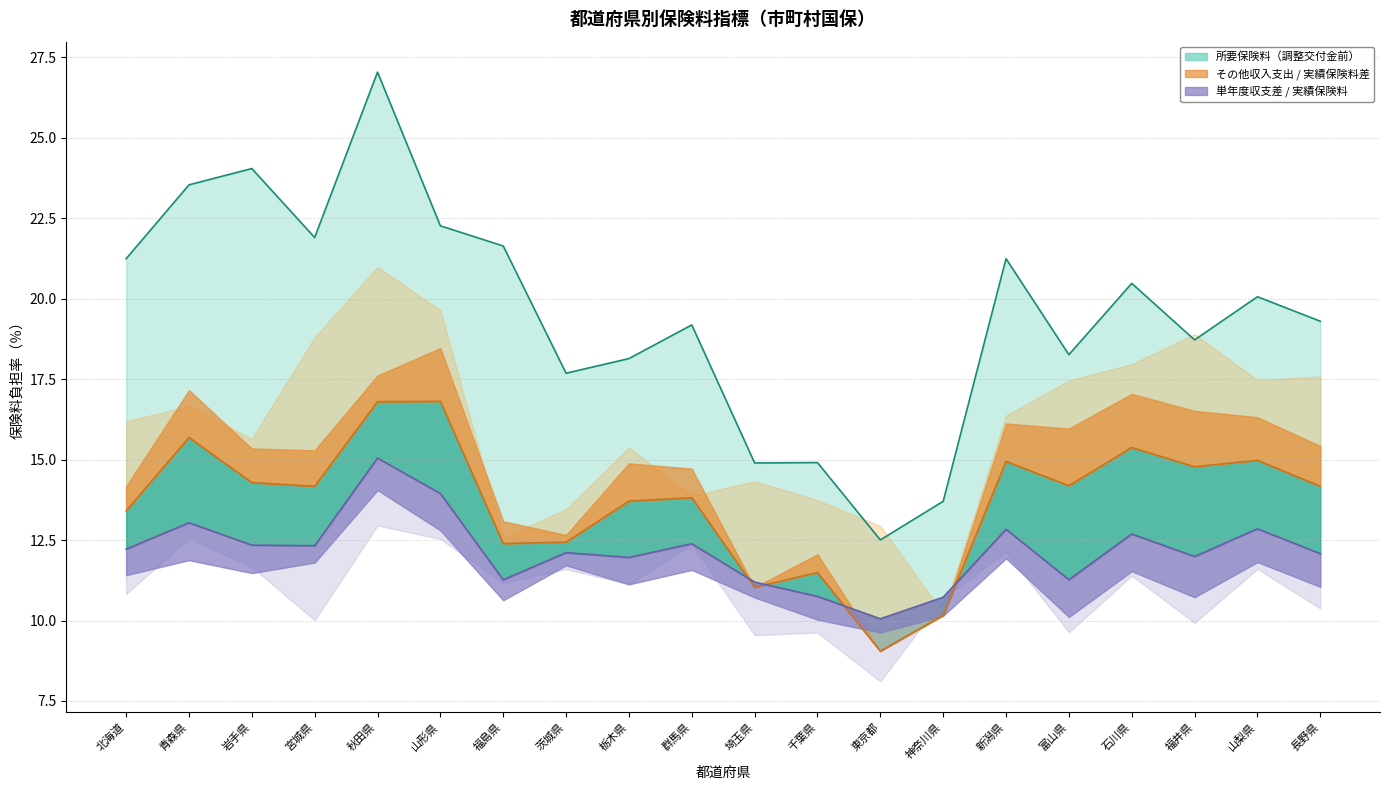

At which category is the sum across all series the highest?

秋田県